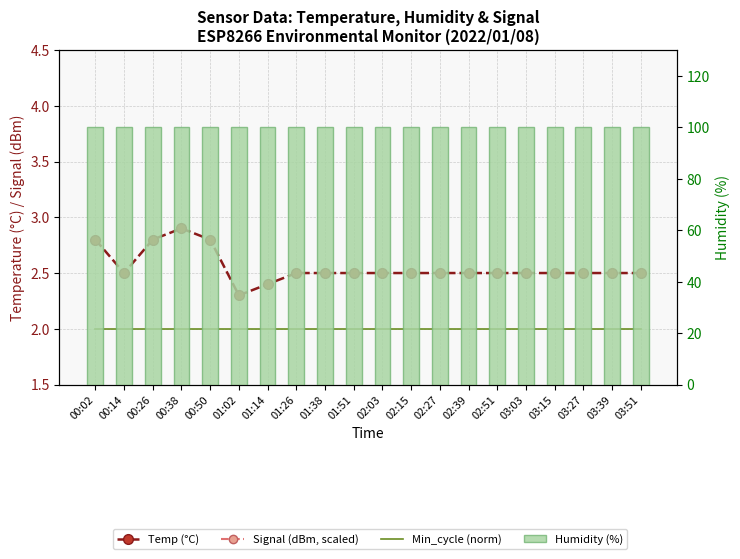

Which series has the widest spread of values?

Signal (dBm, scaled)